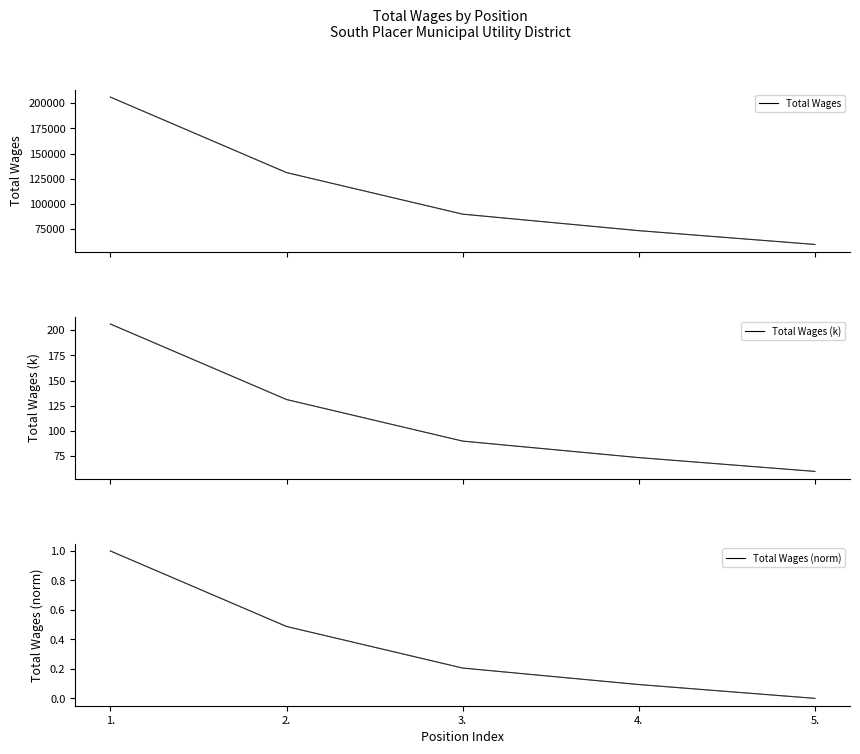

Reading right to left, extract all data points from this chart.

Total Wages: 59810.0	73514.0	89892.0	131149.0	206076.0
Total Wages (k): 59.8	73.5	89.9	131.1	206.1
Total Wages (norm): 0.0	0.1	0.2	0.5	1.0